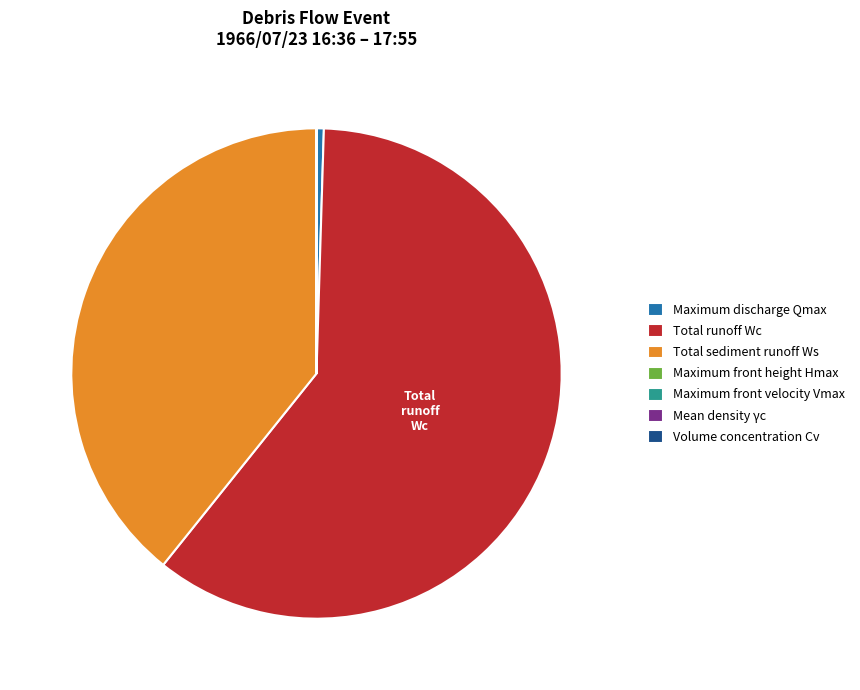

Which slice represents more than half of the pie?

Total runoff Wc